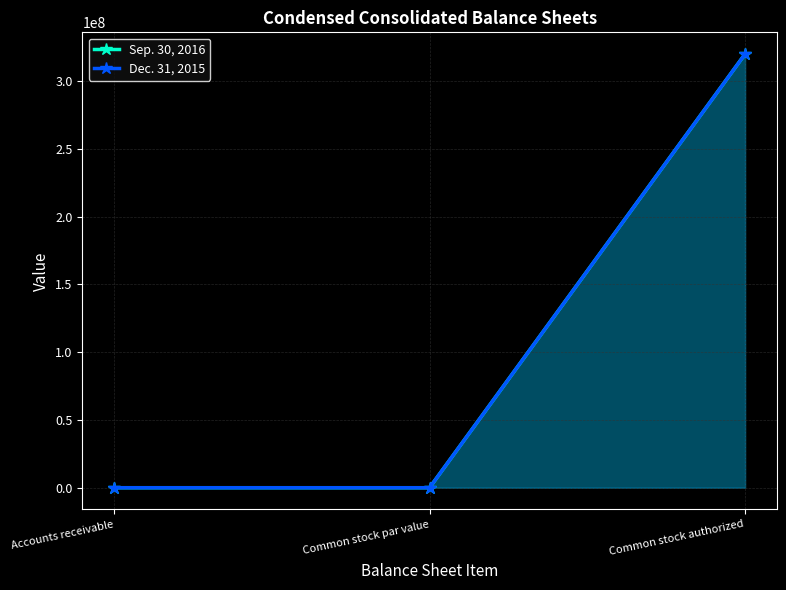

Between Accounts receivable and Common stock authorized, which series saw the biggest shift?

Dec. 31, 2015